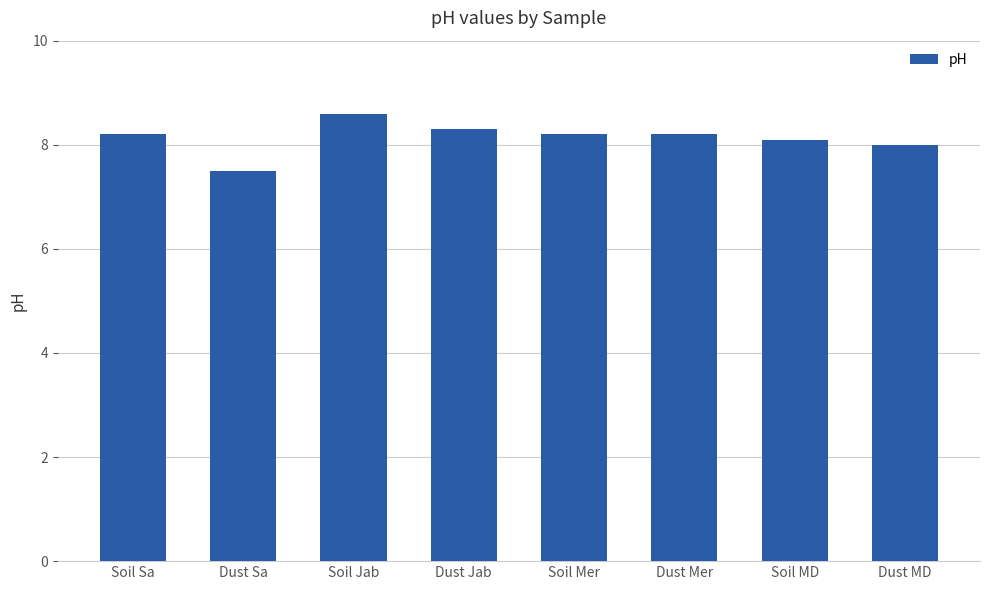

Reading left to right, extract all data points from this chart.

Soil Sa=8.2	Dust Sa=7.5	Soil Jab=8.6	Dust Jab=8.3	Soil Mer=8.2	Dust Mer=8.2	Soil MD=8.1	Dust MD=8.0